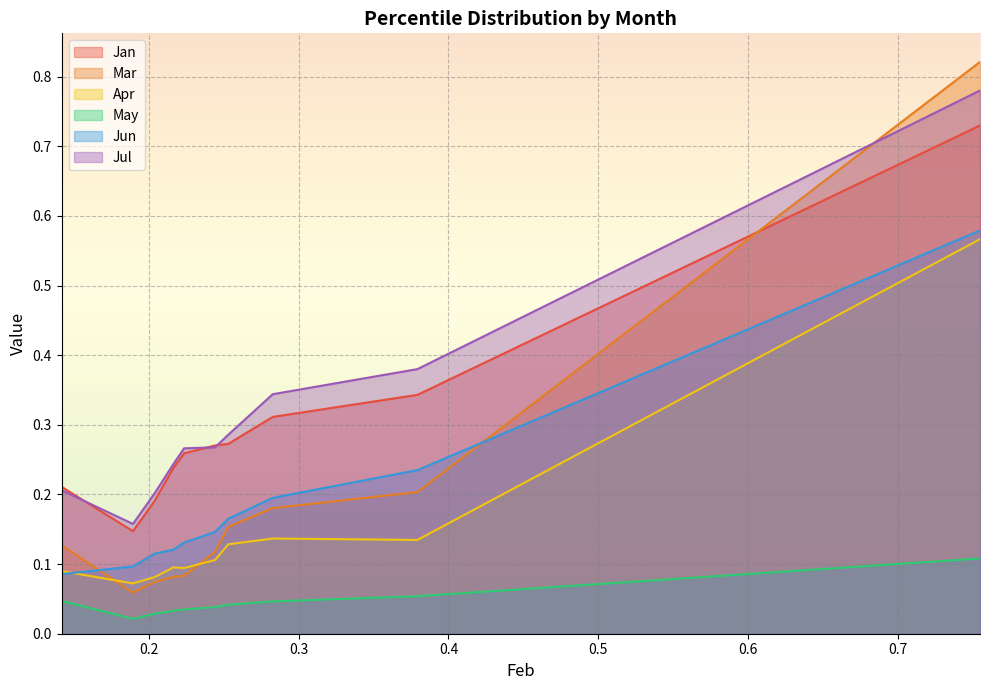

What value does the Jun series have at pct35?

0.1